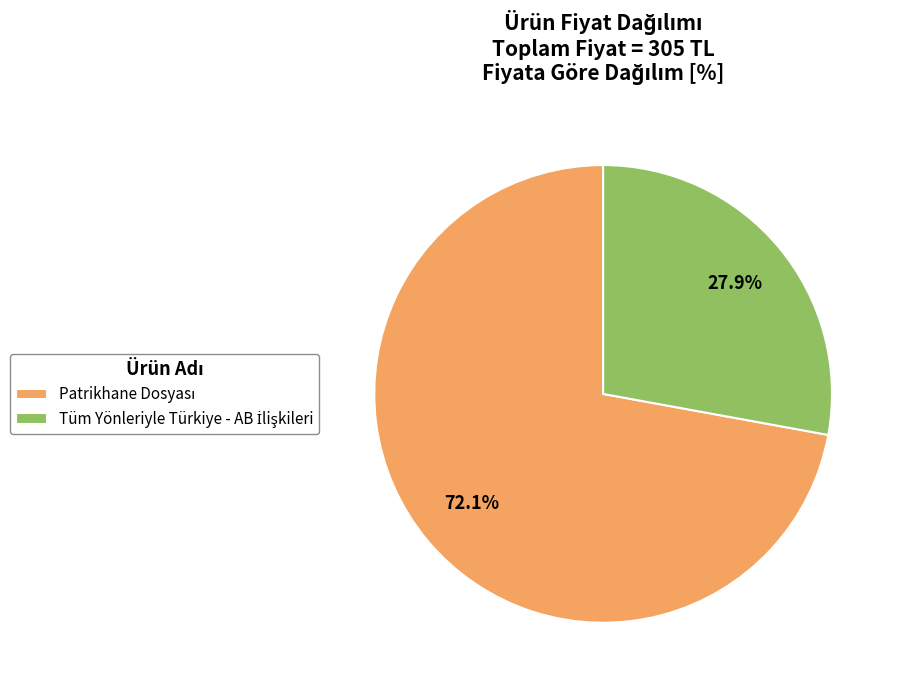

Count the number of slices in the pie.

2